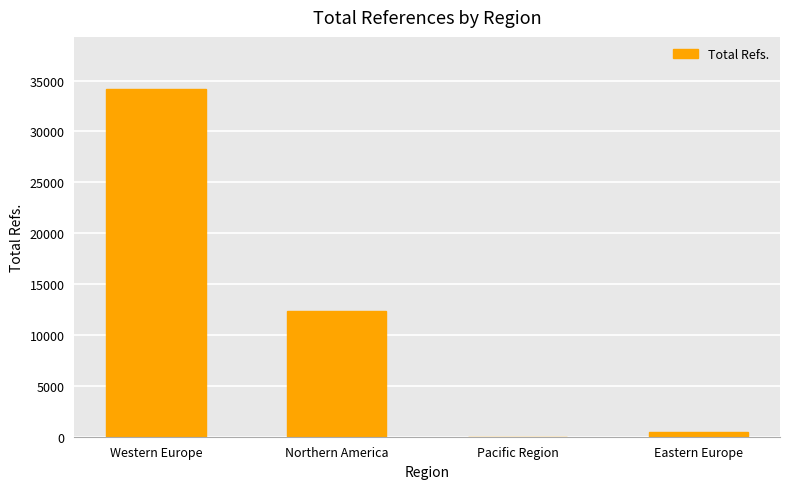

At which label does the data first exceed 12396?

Western Europe